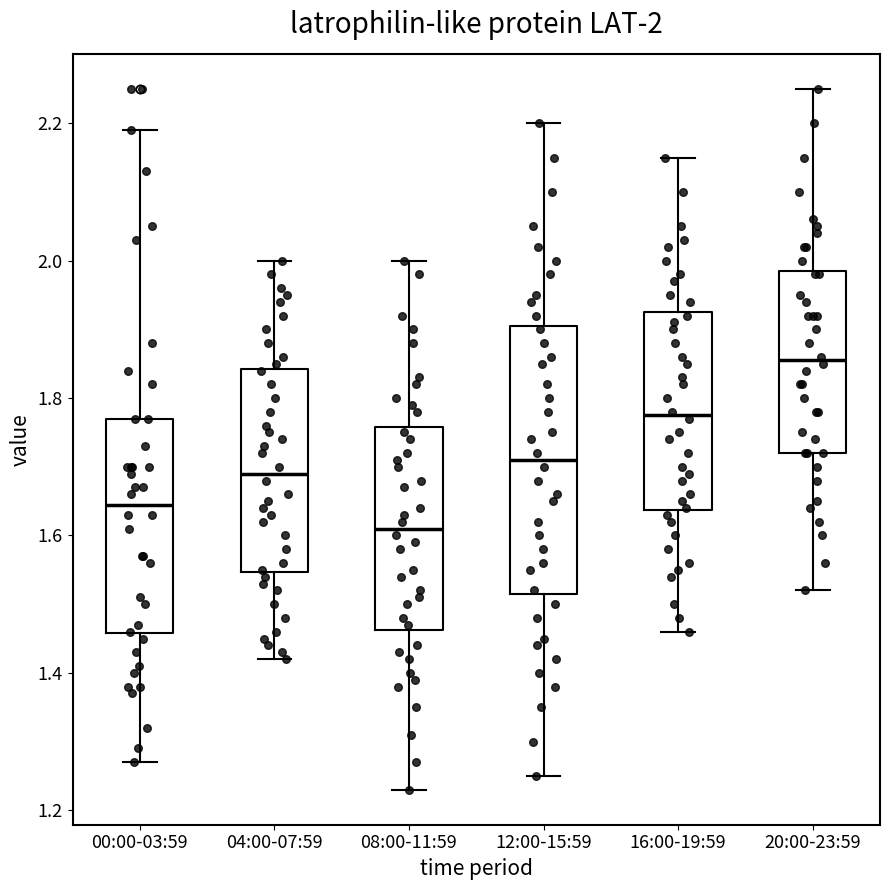

Which box's median line is the lowest?

08:00-11:59